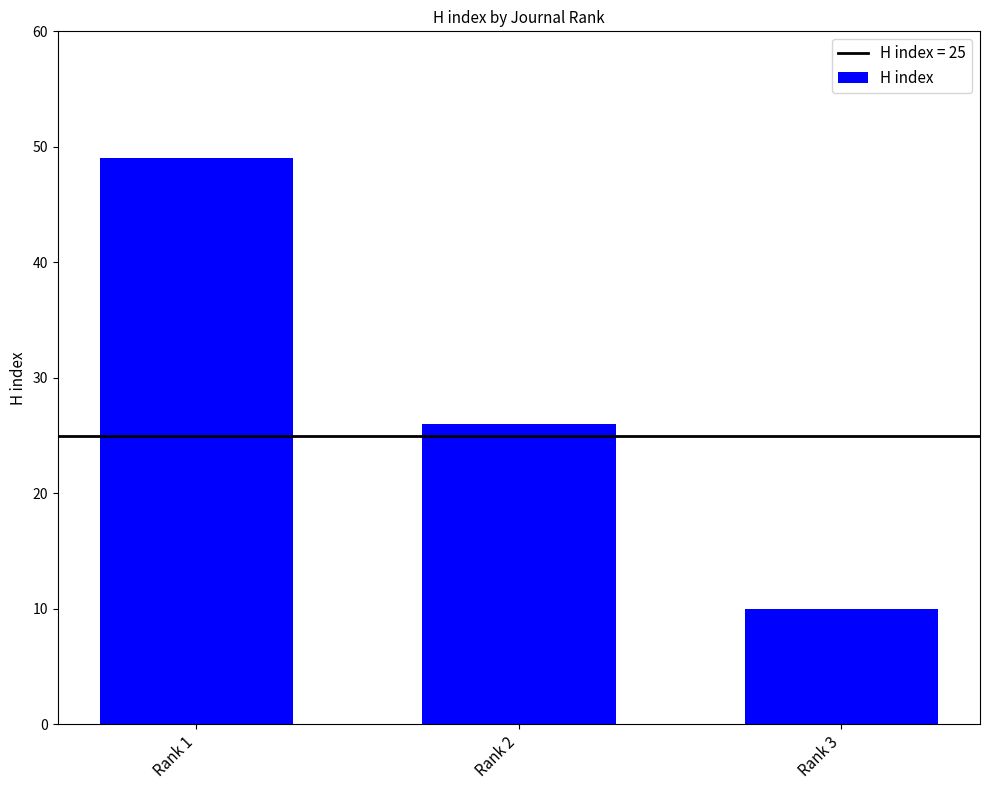

List the labels in order of value, largest first.

Rank 1, Rank 2, Rank 3